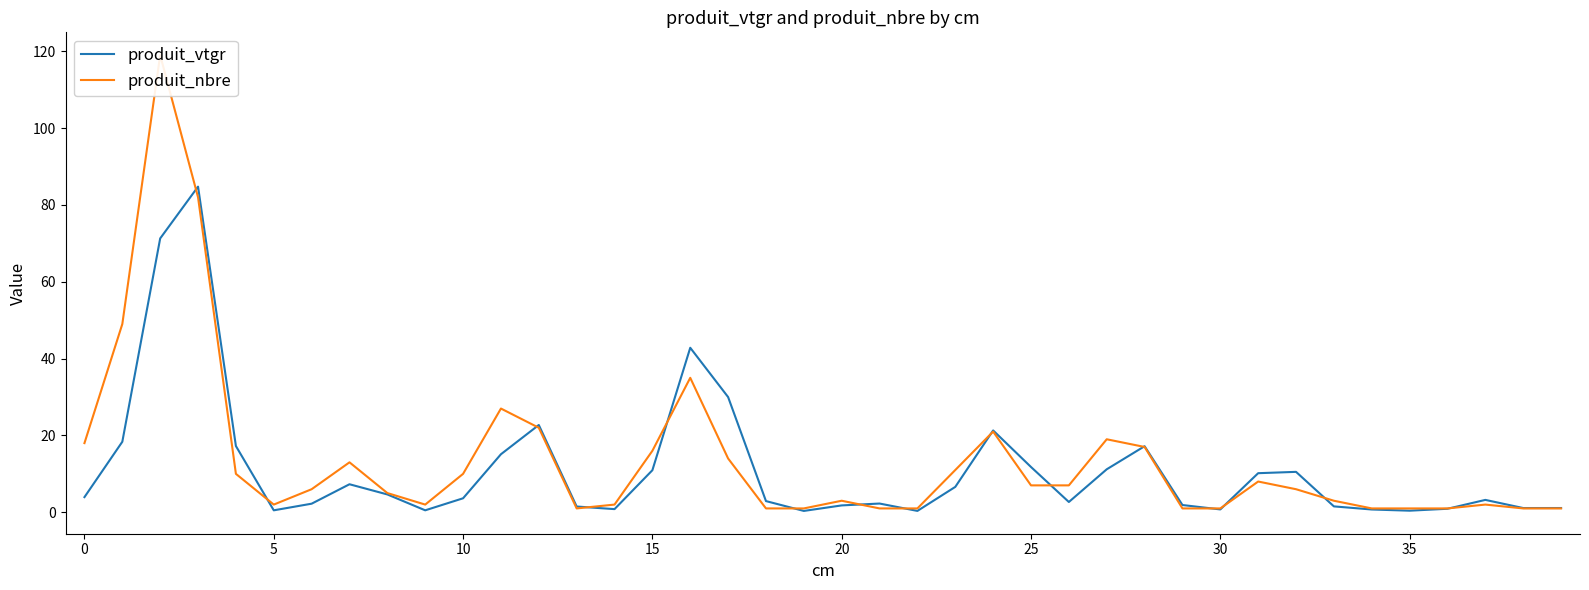

In produit_nbre, how many points are higher than both neighbors (excluding endpoints)?

9